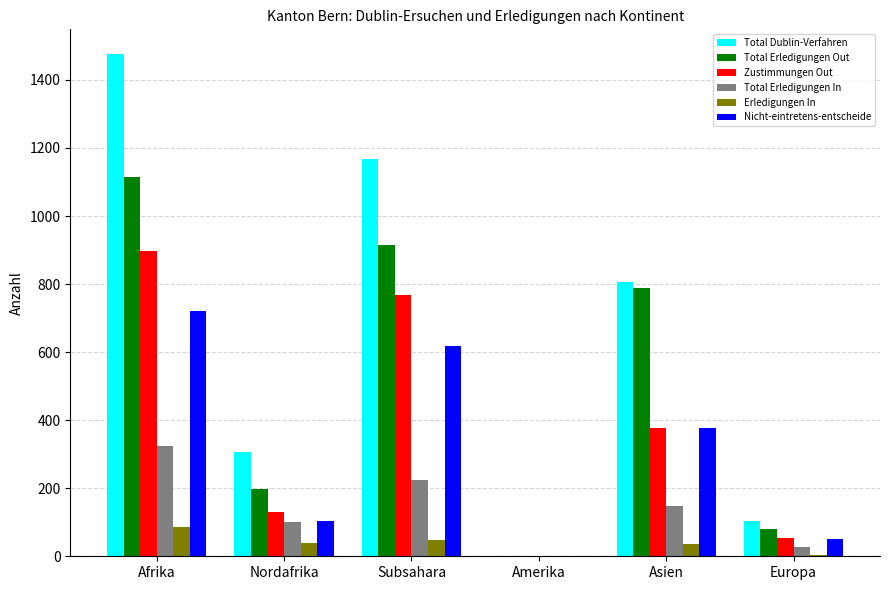

What is the sum of the Total Erledigungen In values at Asien and Afrika?

471